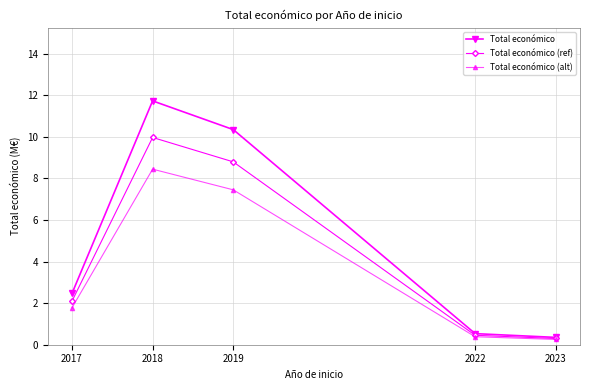

At which category does Total económico (ref) reach its first local peak?

2018